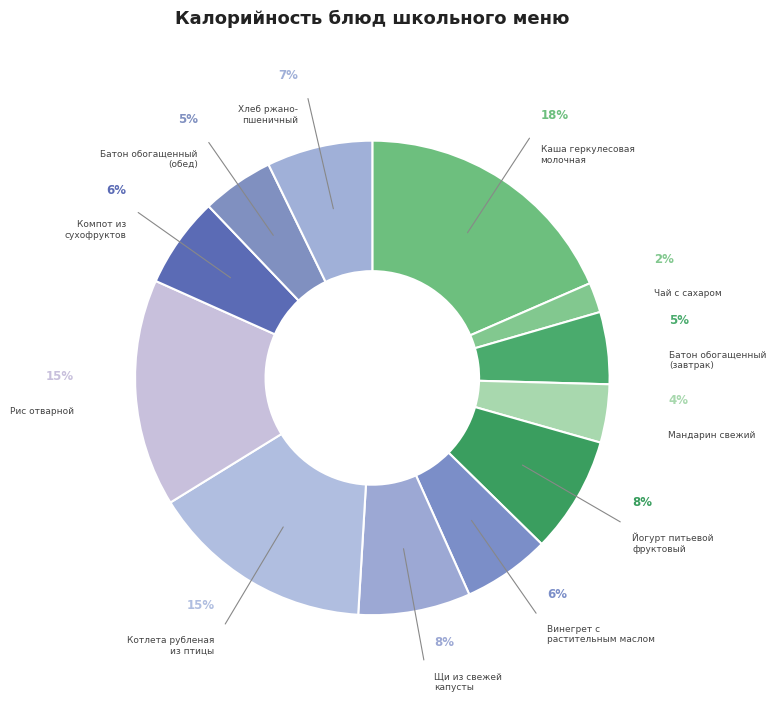

How many segments does this pie chart have?

12